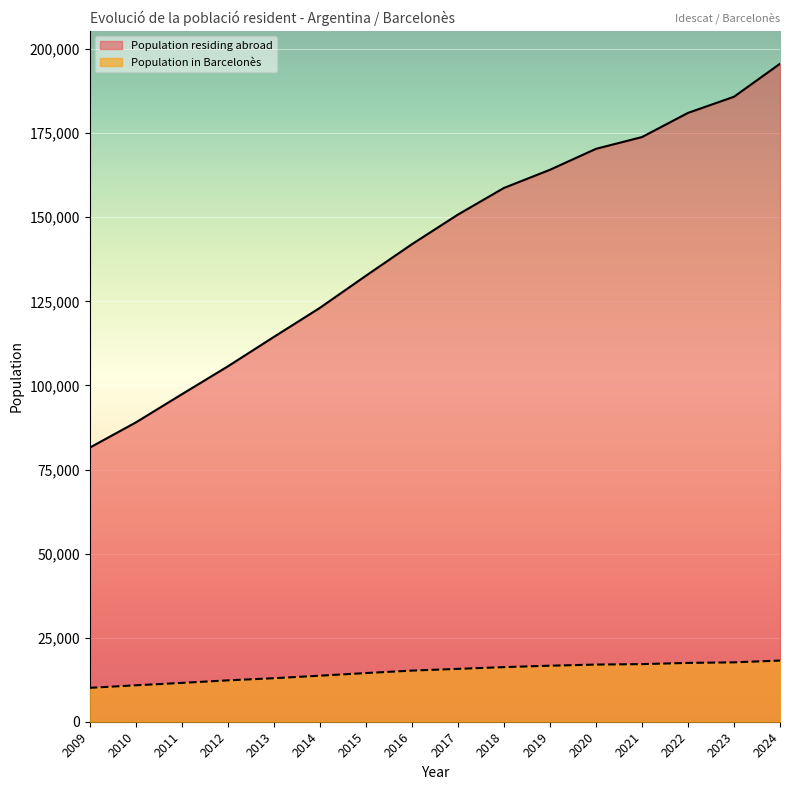

What is the sum of all values?

2265863